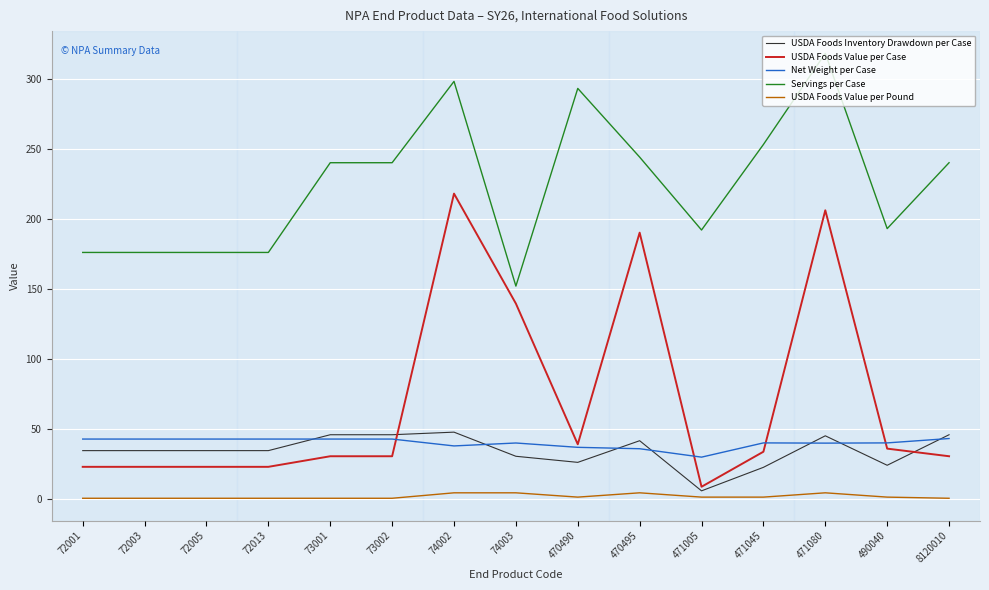

At which label does USDA Foods Inventory Drawdown per Case reach its minimum?

471005